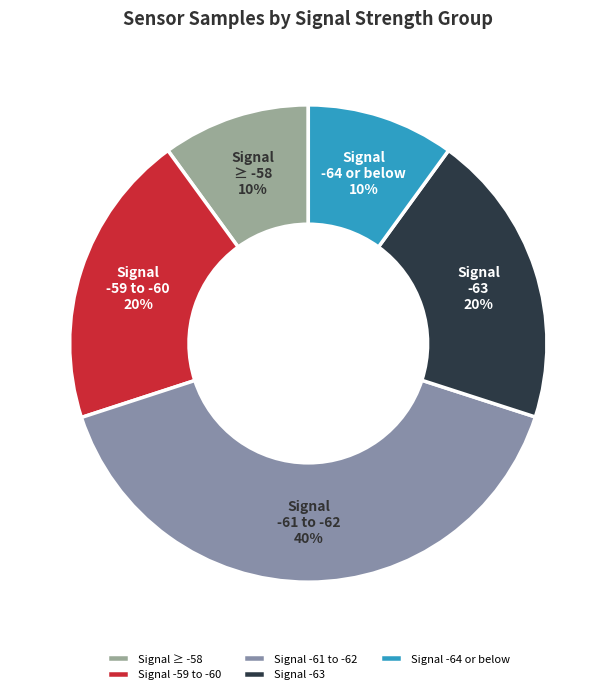

Between Signal -63 and Signal ≥ -58, which is larger?

Signal -63